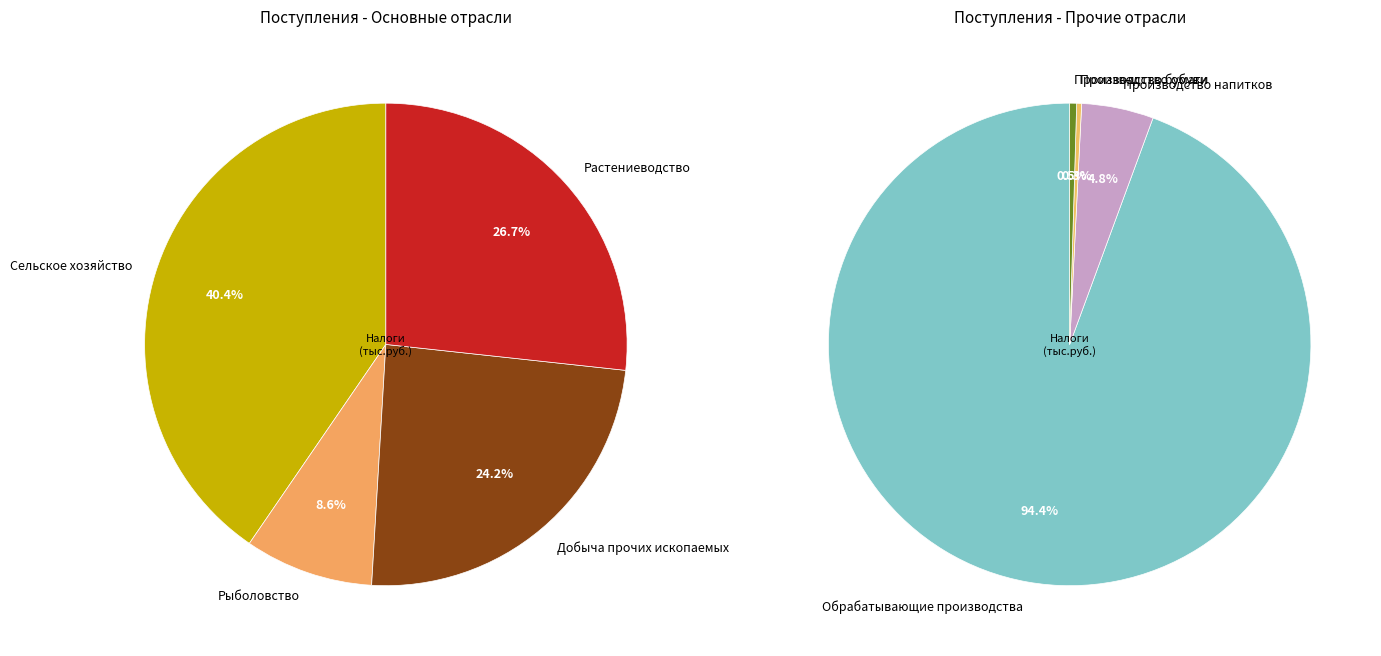

Does any single category account for the majority?

Yes